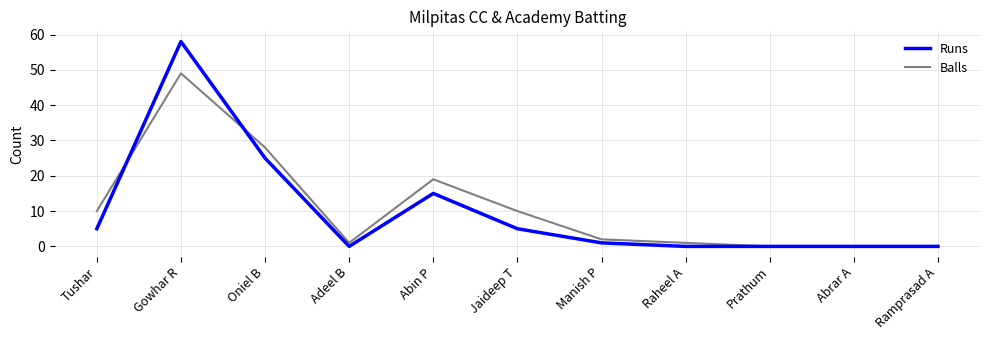

Reading left to right, transcribe all the data shown in this chart.

Runs: 5	58	25	0	15	5	1	0	0	0	0
Balls: 10	49	28	1	19	10	2	1	0	0	0